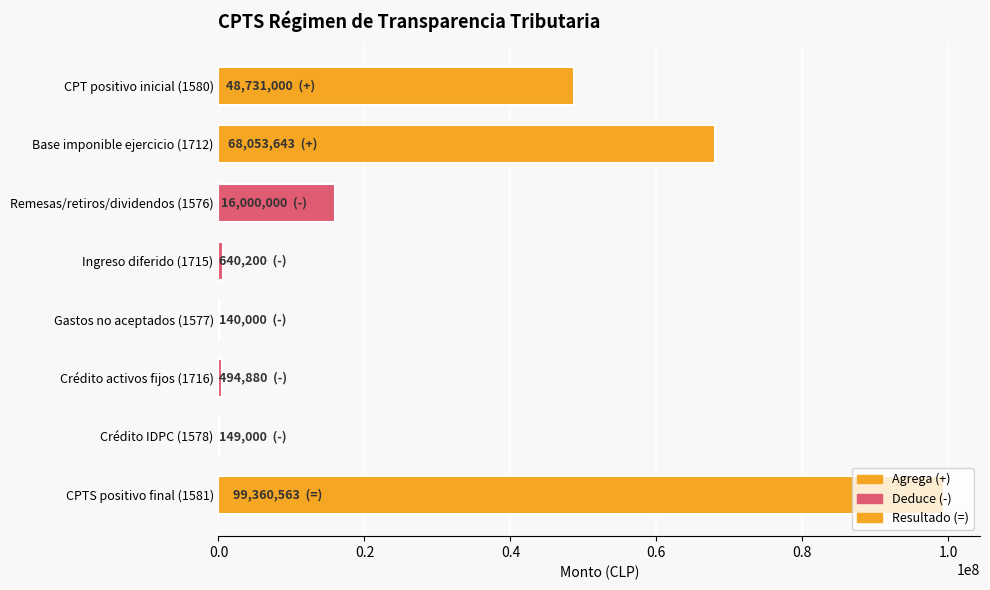

The value at Remesas/retiros/dividendos (1576) is 7227995. True or false?

False